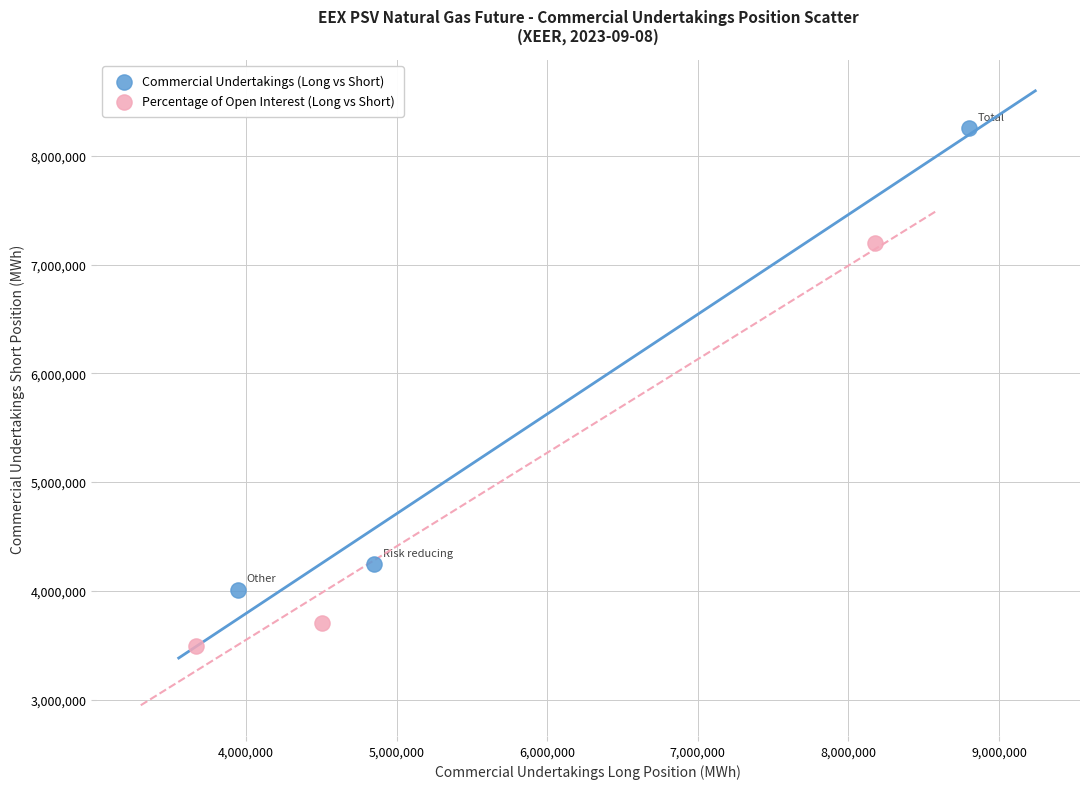

Which series contains the lowest Y value?

Percentage of Open Interest (Long vs Short)